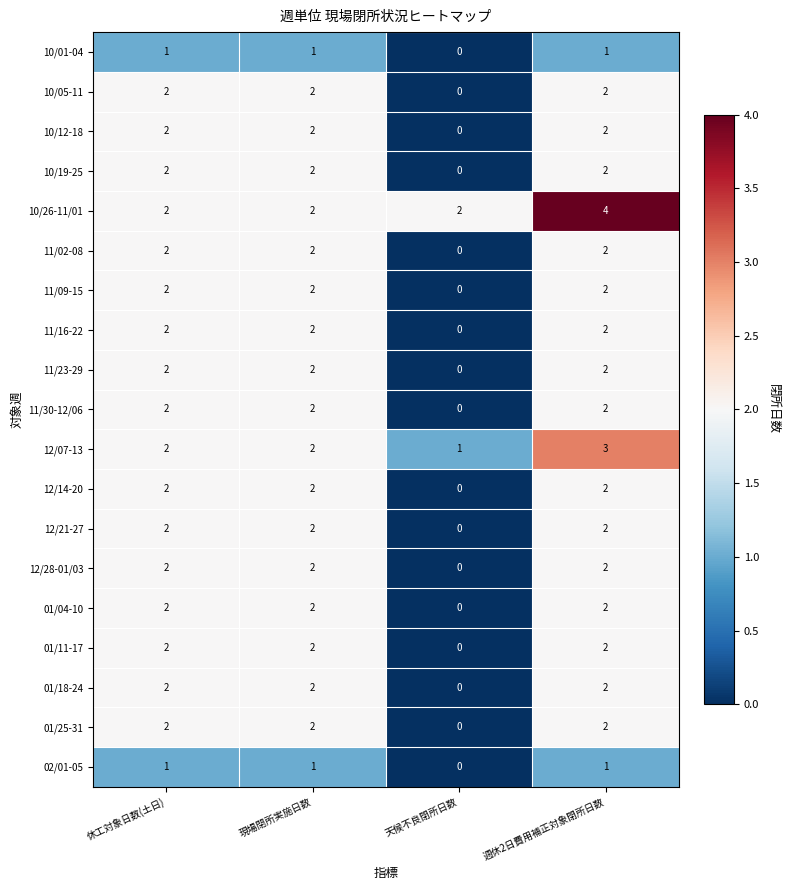

What is the spread (max minus min) of values at 週休2日費用補正対象閉所日数?

3